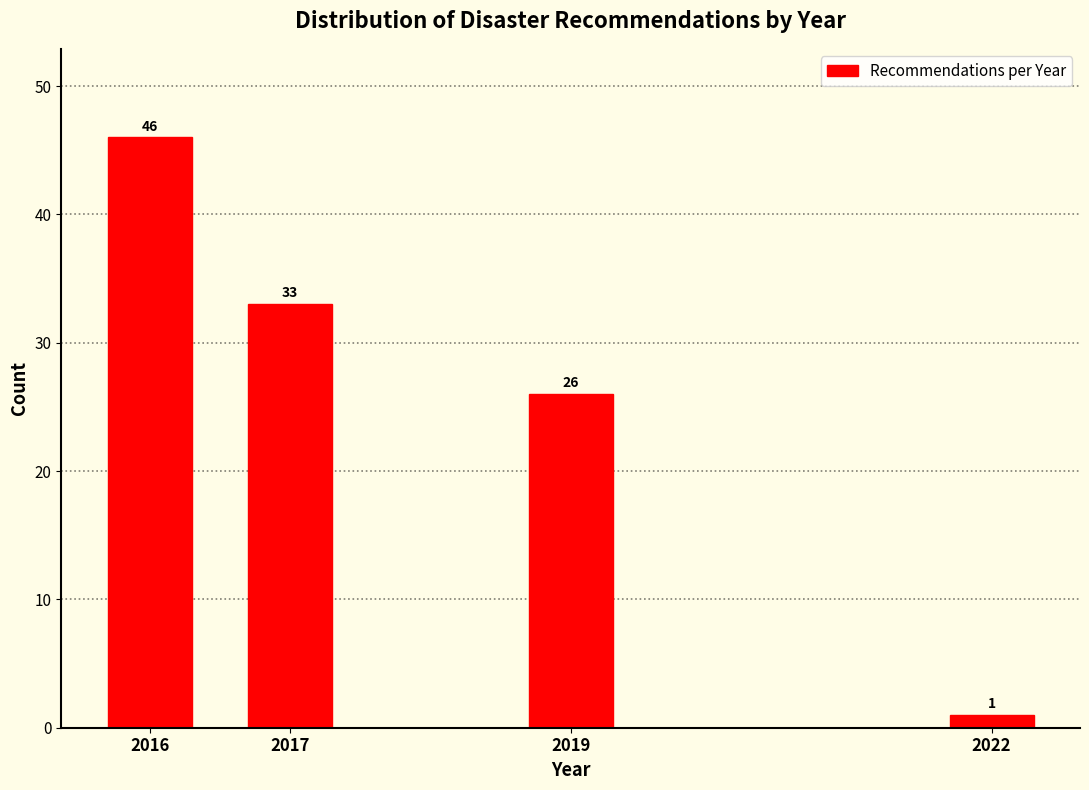

Reading left to right, extract all data points from this chart.

46	33	26	1